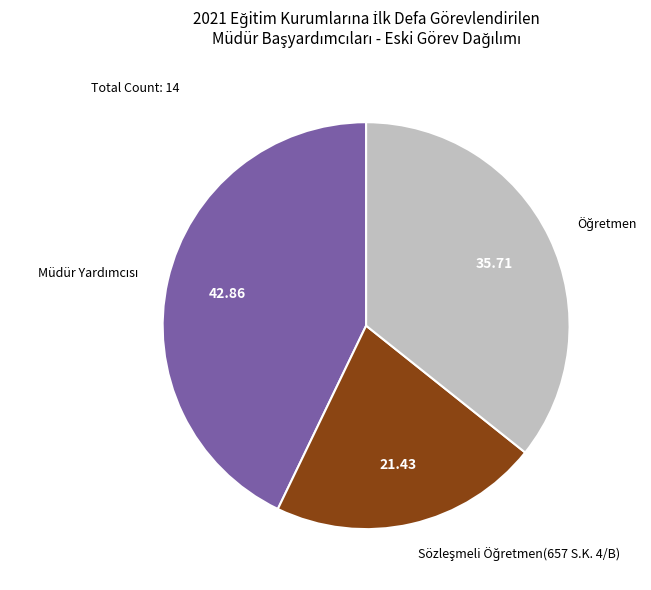

Is there any slice that represents more than half of the pie?

No